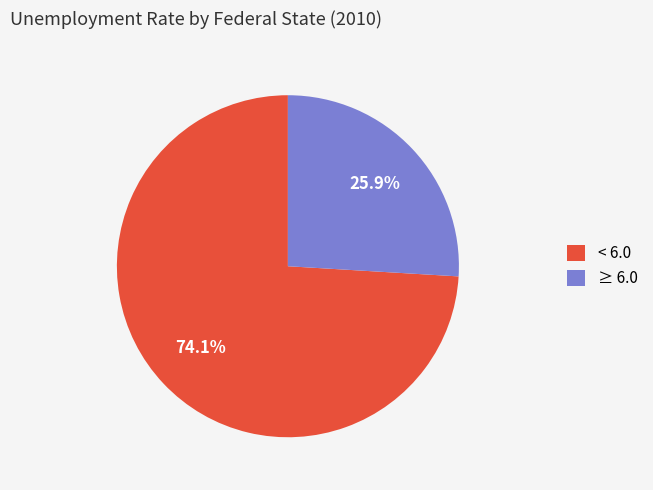

How many segments does this pie chart have?

2